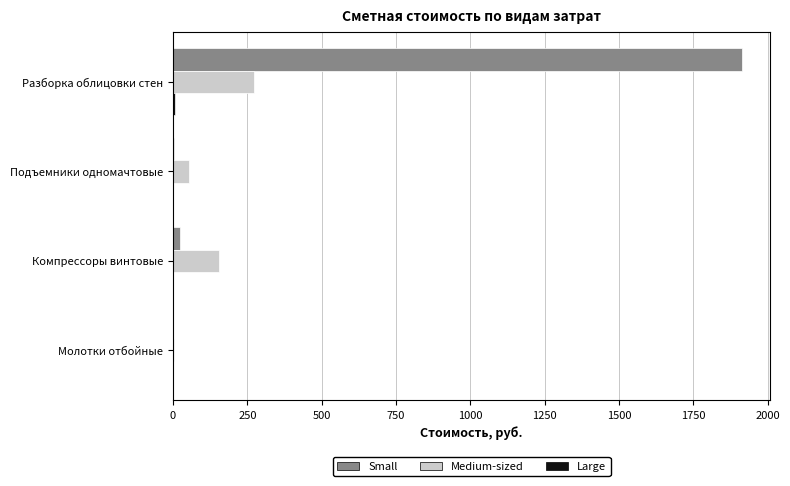

What is the sum of all Small values?

1939.2